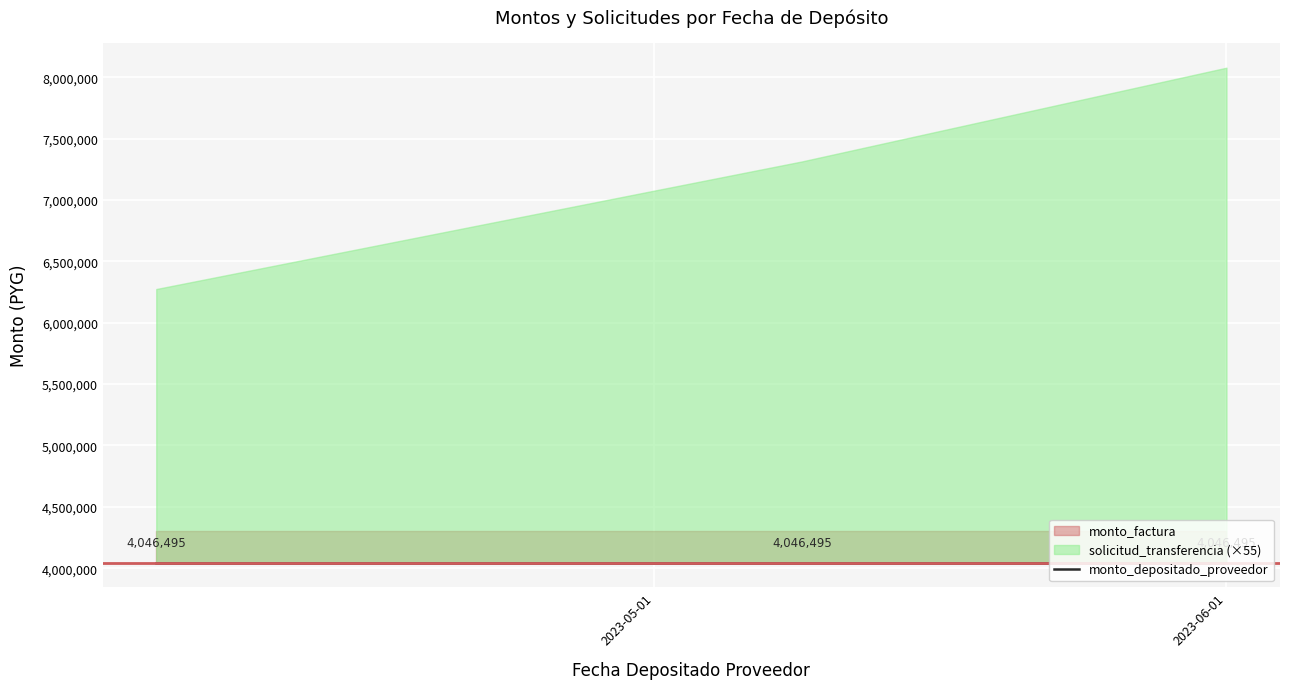

What is the total value across all series at 2023-04-04?

8387002